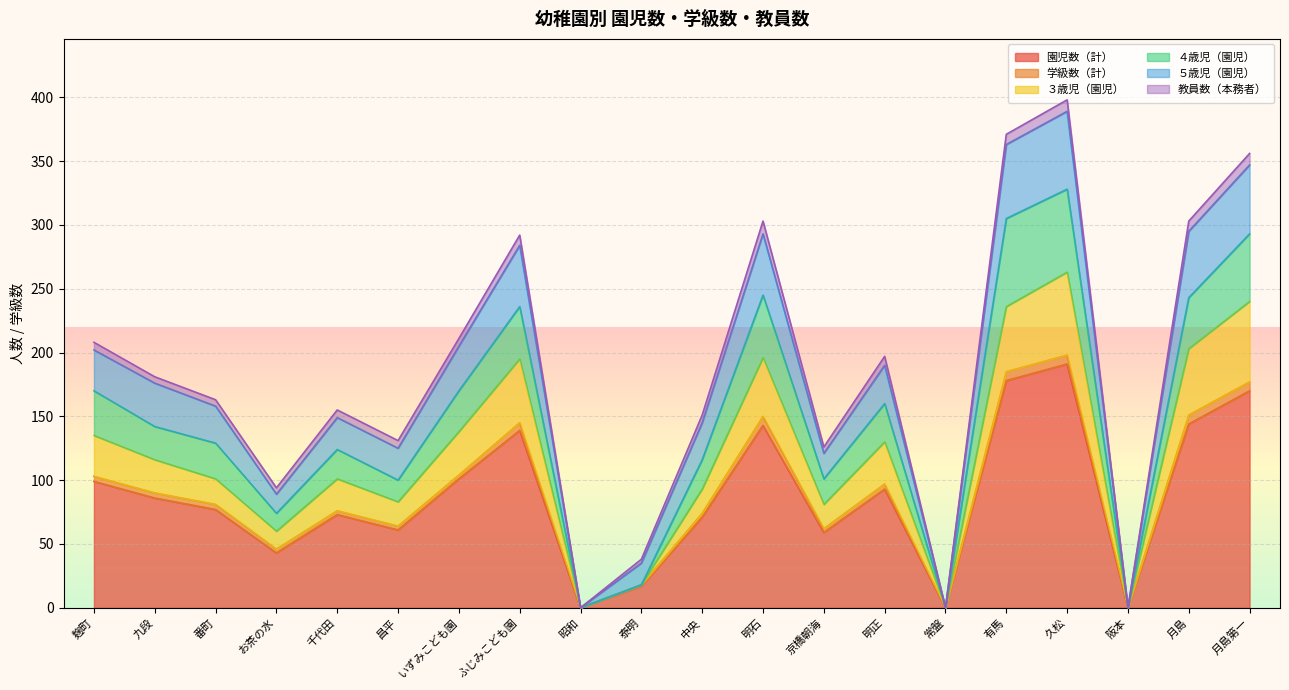

What is the maximum value shown in the chart?

398